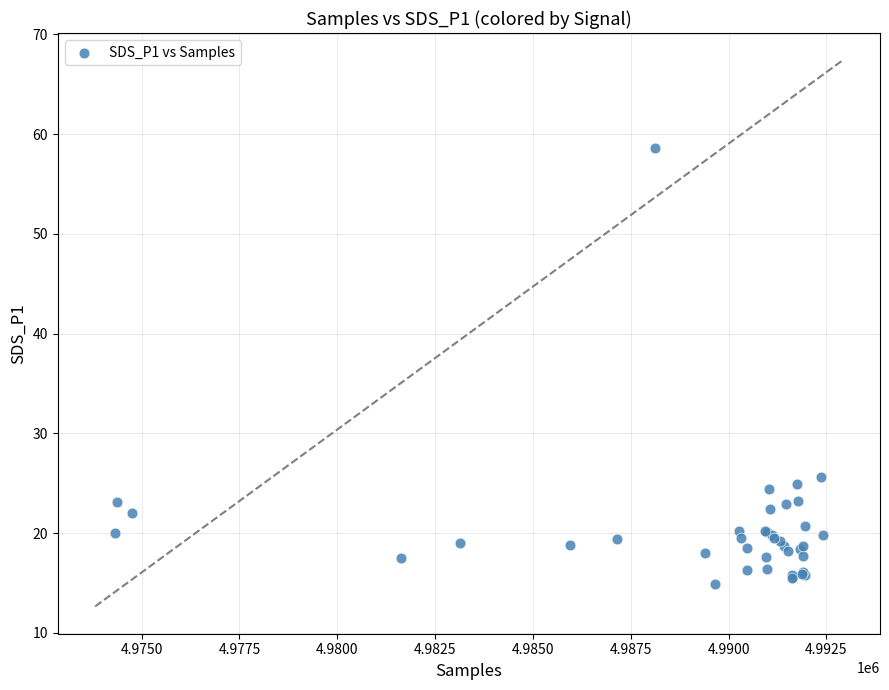

What Y value in the scatter plot is closest to 36?

25.6